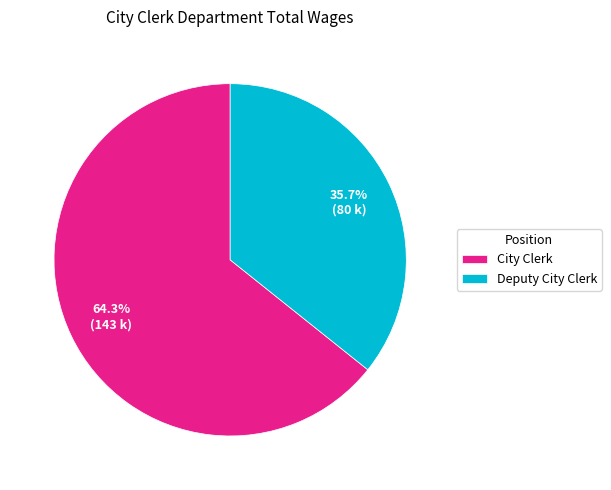

Is the sum of Deputy City Clerk and City Clerk greater than half?

Yes